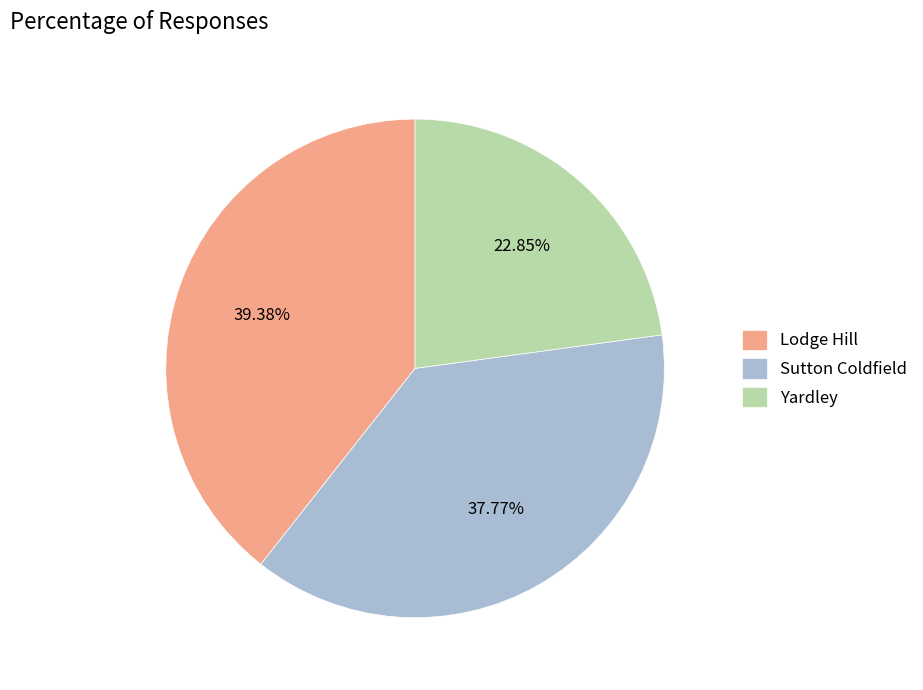

What percentage do Yardley and Sutton Coldfield together represent?

60.6%